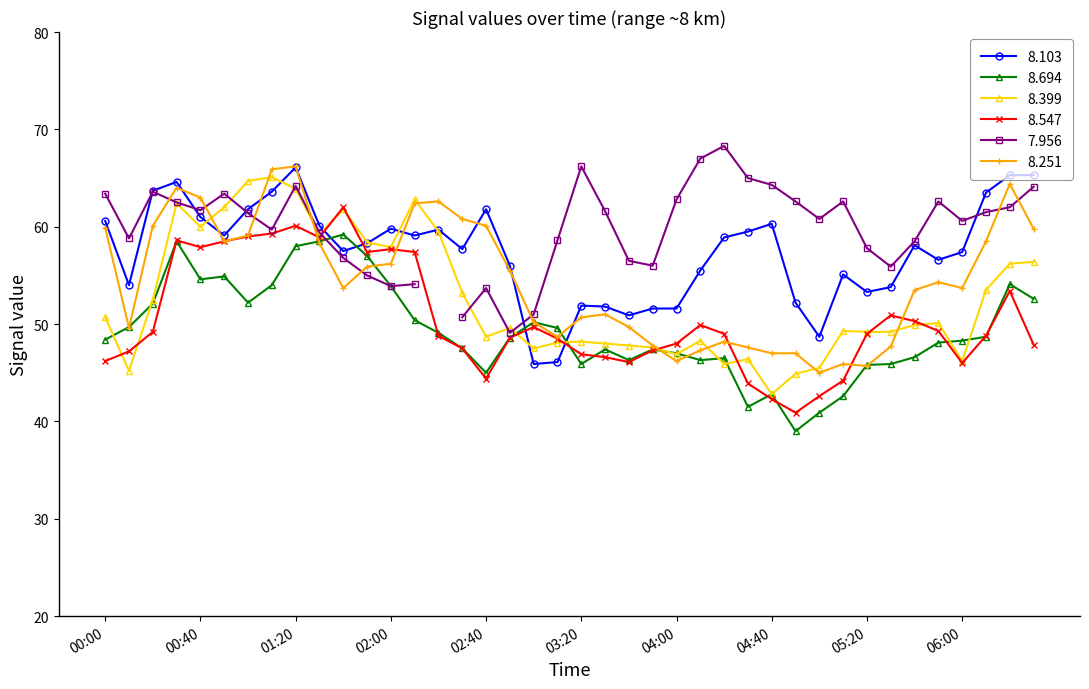

Which series has the largest total across all categories?

8.103